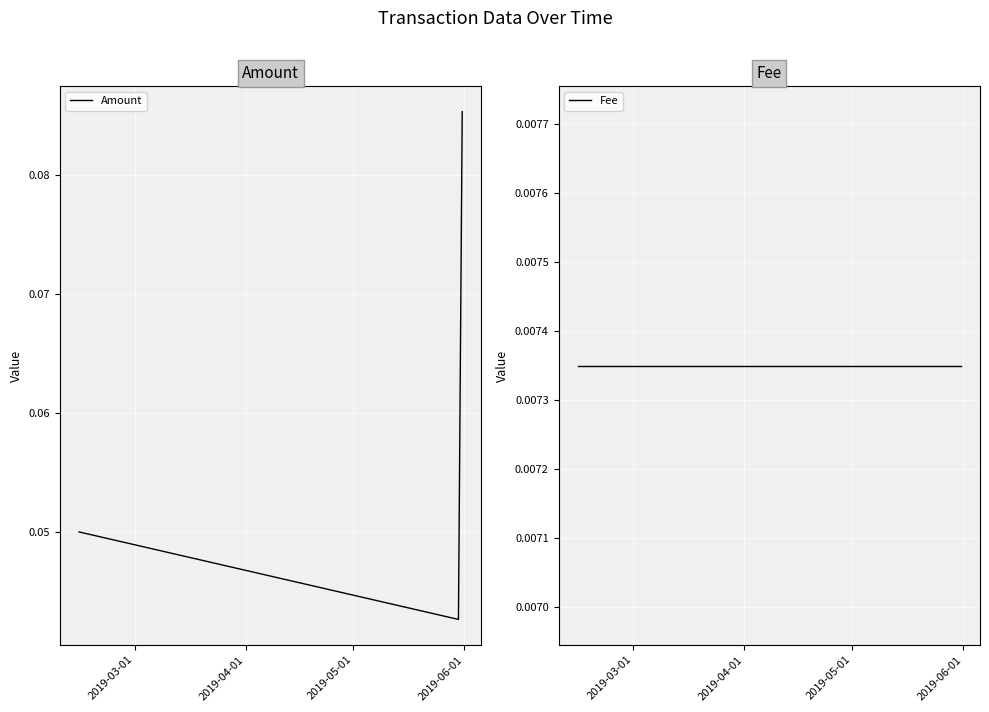

Count the Amount values in the range 0 to 1.

3